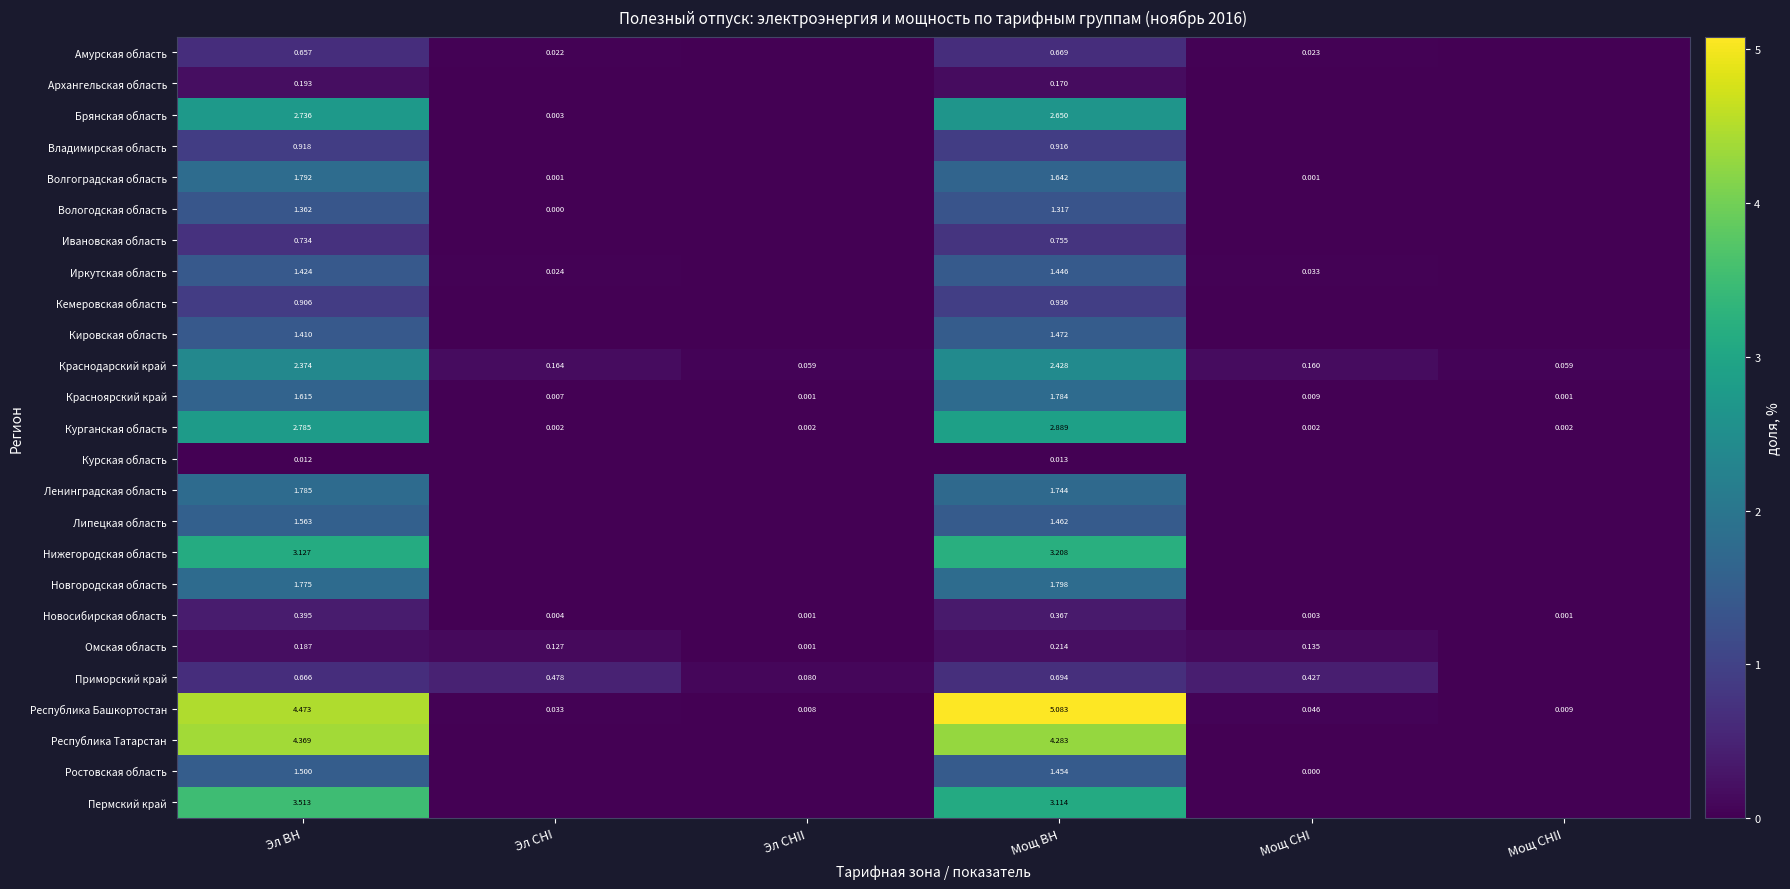

At how many categories does at least one series exceed 2?

2